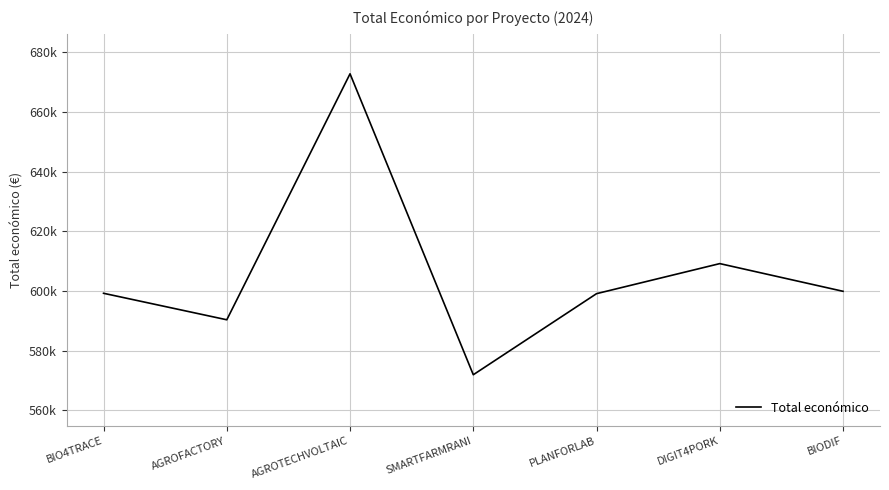

Is it true that the value at SMARTFARMRANI is 571965?

True